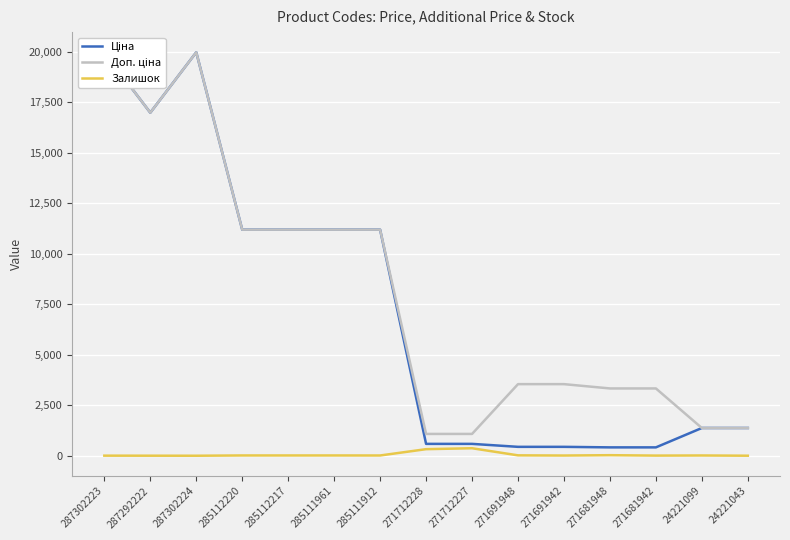

What is the value of the Доп. ціна point at the 14th from the left?

1375.0